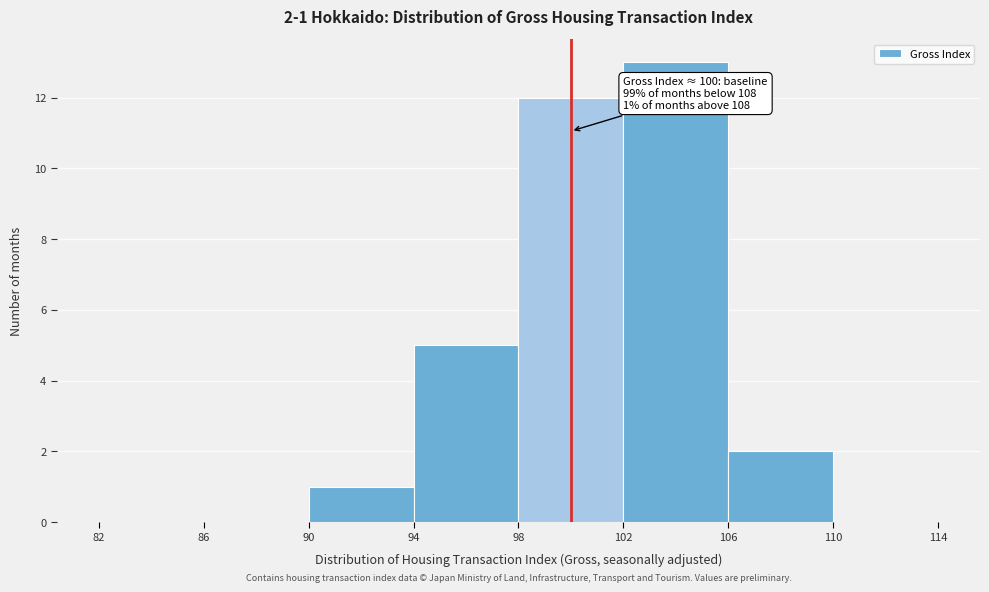

Which range on the x-axis has the tallest bar?

102 to 106